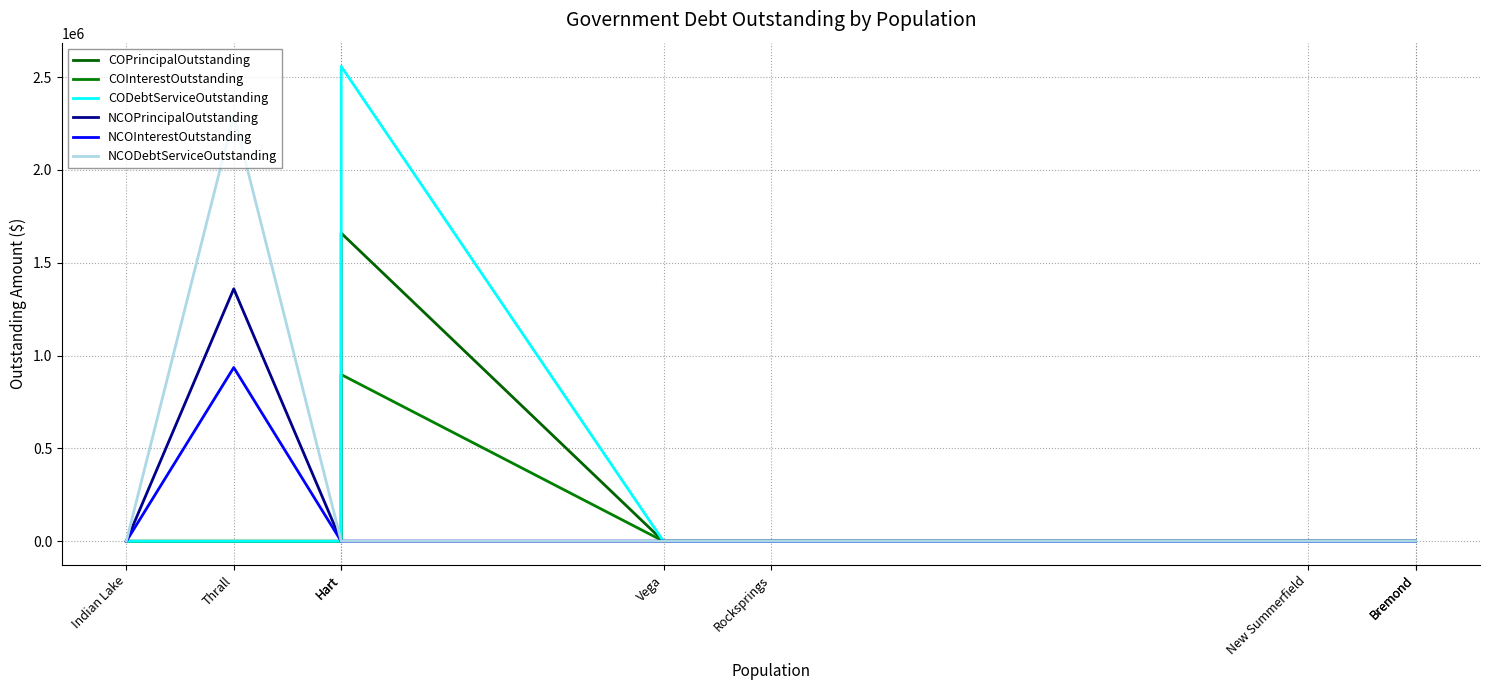

List the series in order of their peak value, lowest first.

COInterestOutstanding, NCOInterestOutstanding, NCOPrincipalOutstanding, COPrincipalOutstanding, NCODebtServiceOutstanding, CODebtServiceOutstanding